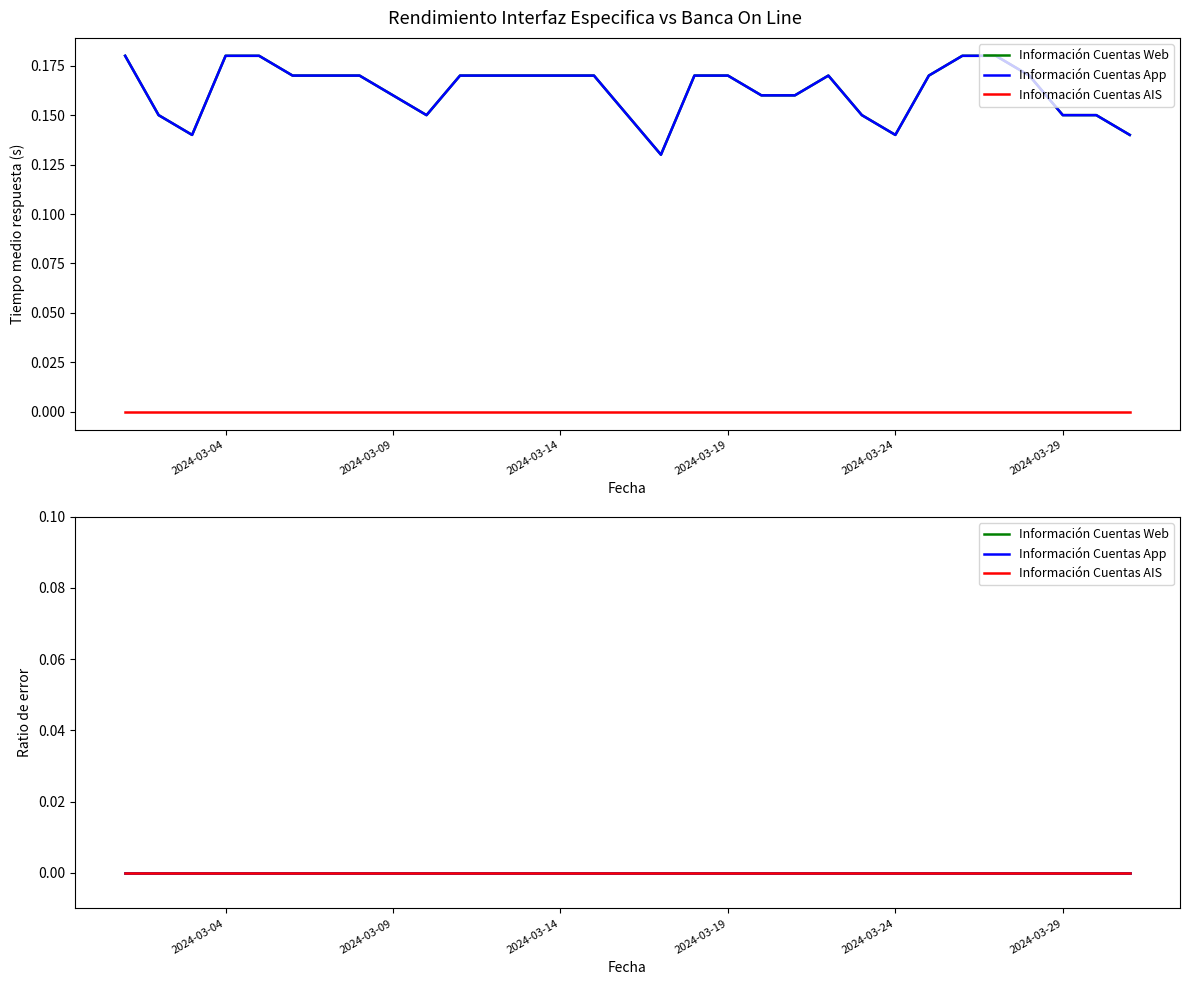

At how many categories does at least one series exceed 0?

31